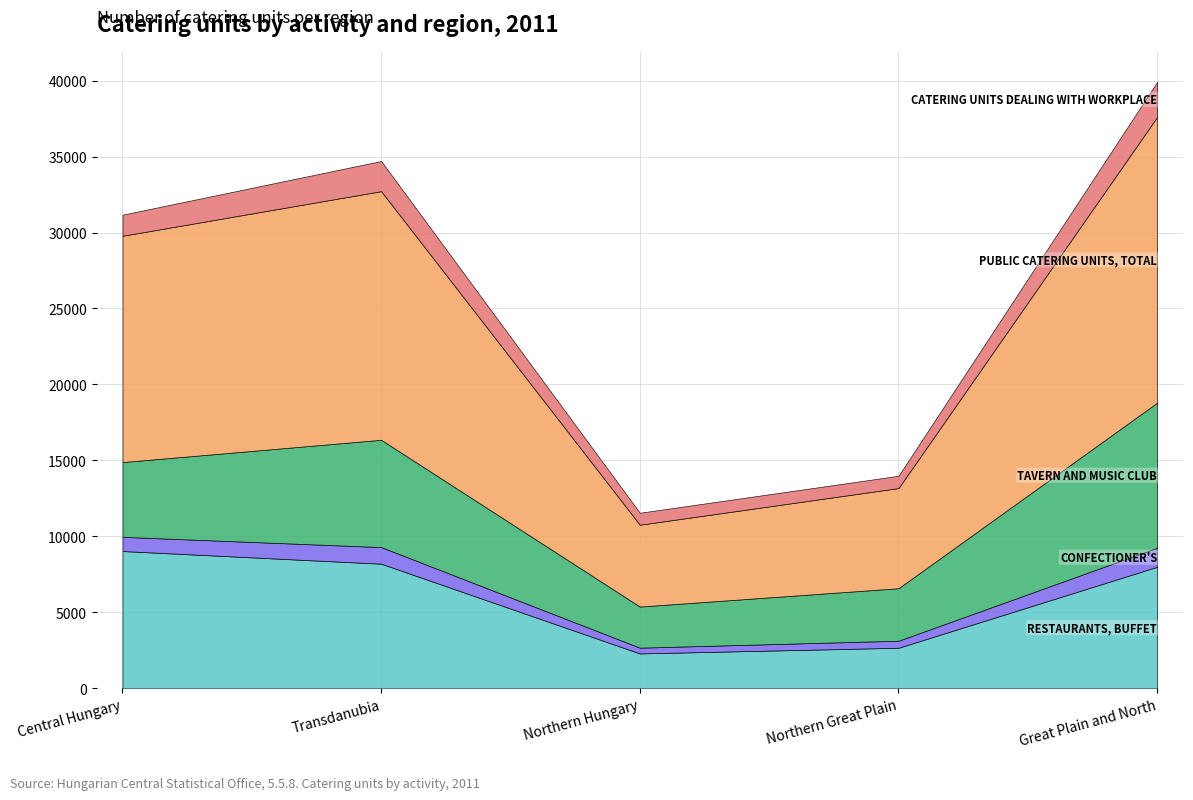

What position from the left is Central Hungary?

1